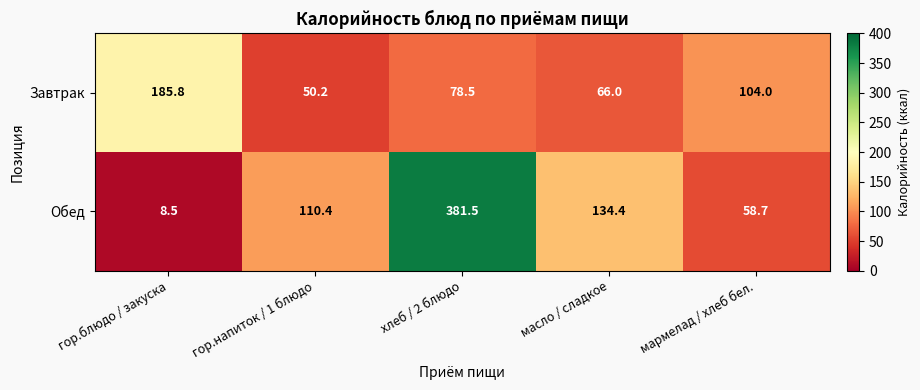

Between гор.блюдо / закуска and хлеб / 2 блюдо, which series saw the biggest shift?

Обед